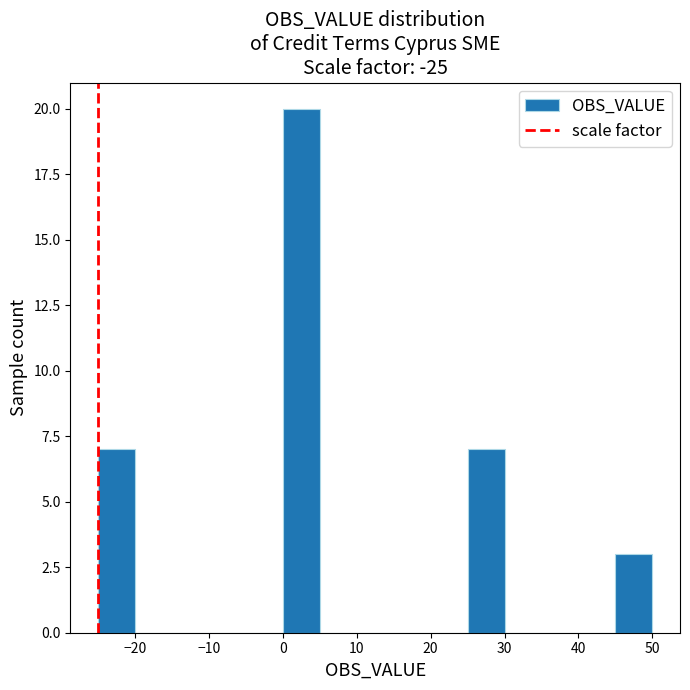

Which range on the x-axis has the tallest bar?

0 to 5